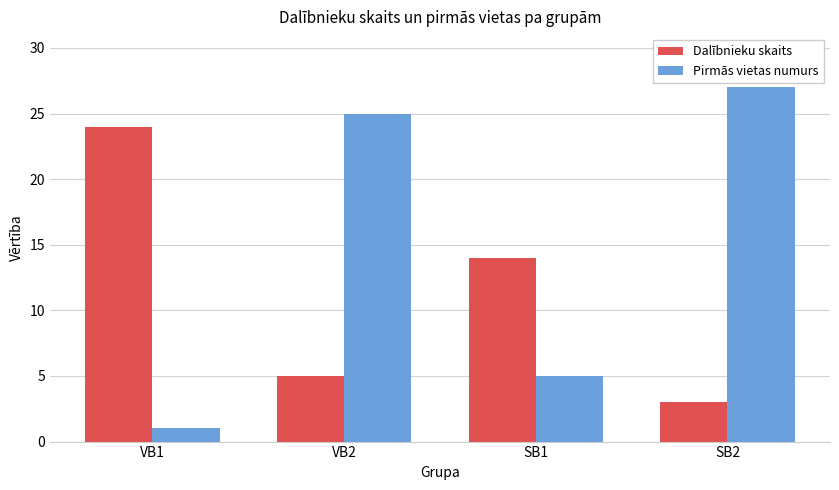

What is the minimum value shown in the chart?

1